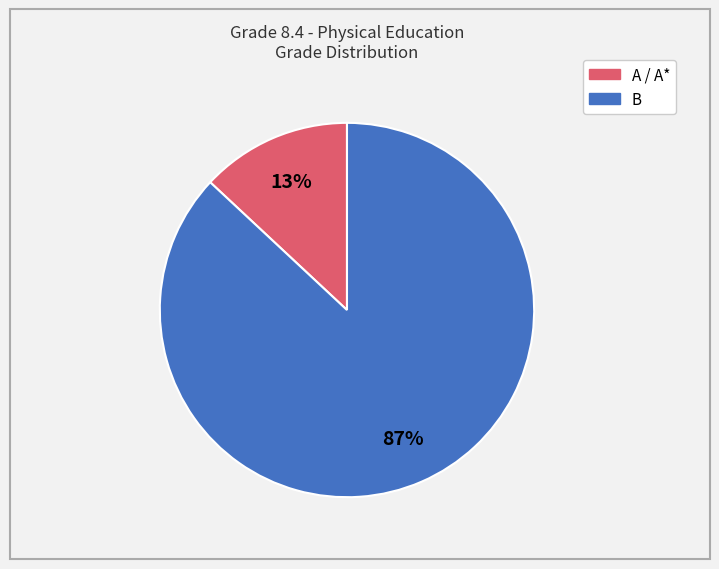

To the nearest percent, what is the difference between the largest and smallest slice percentages?

74%